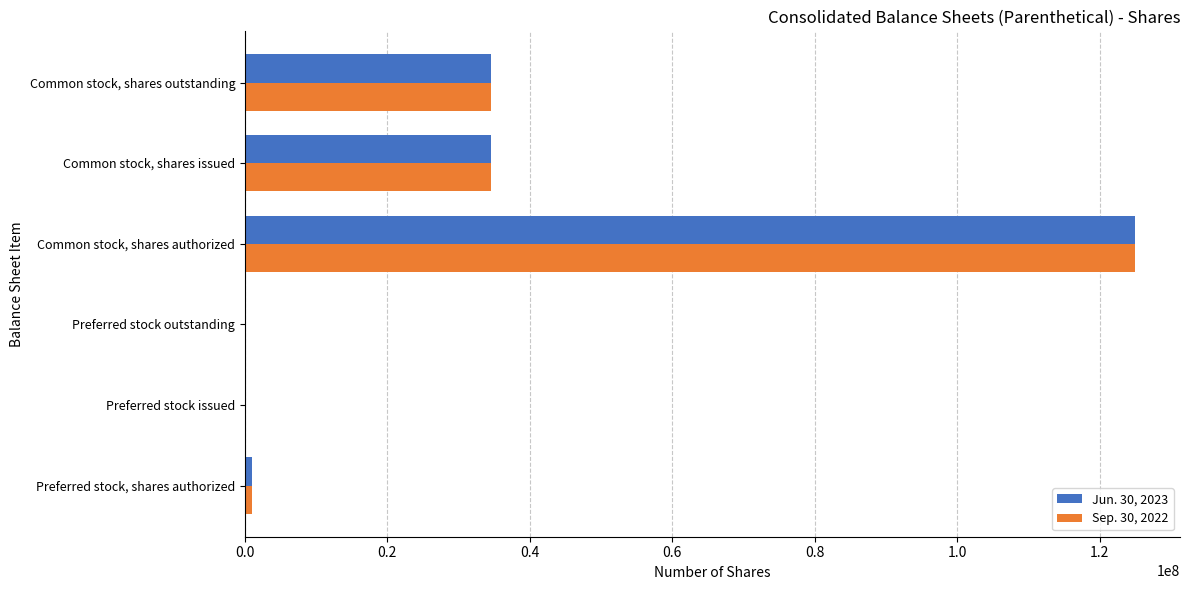

At which label does Sep. 30, 2022 reach its peak?

Common stock, shares authorized